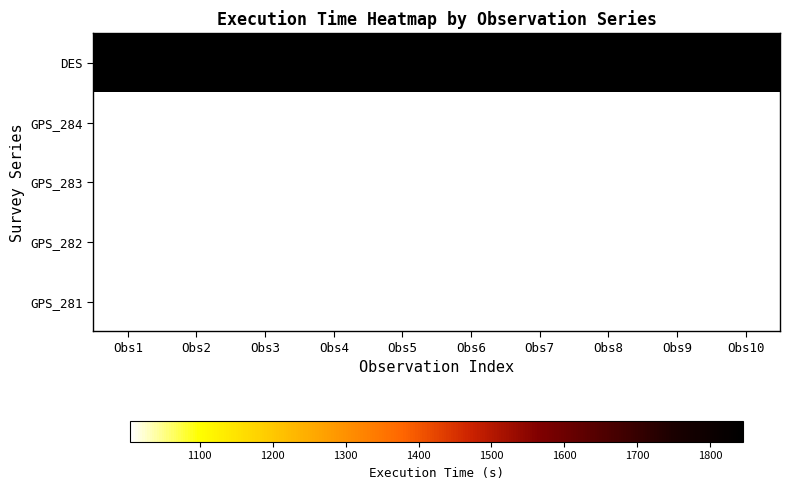

Is the value of GPS_284 at Obs3 greater than the value of GPS_283 at Obs10?

No